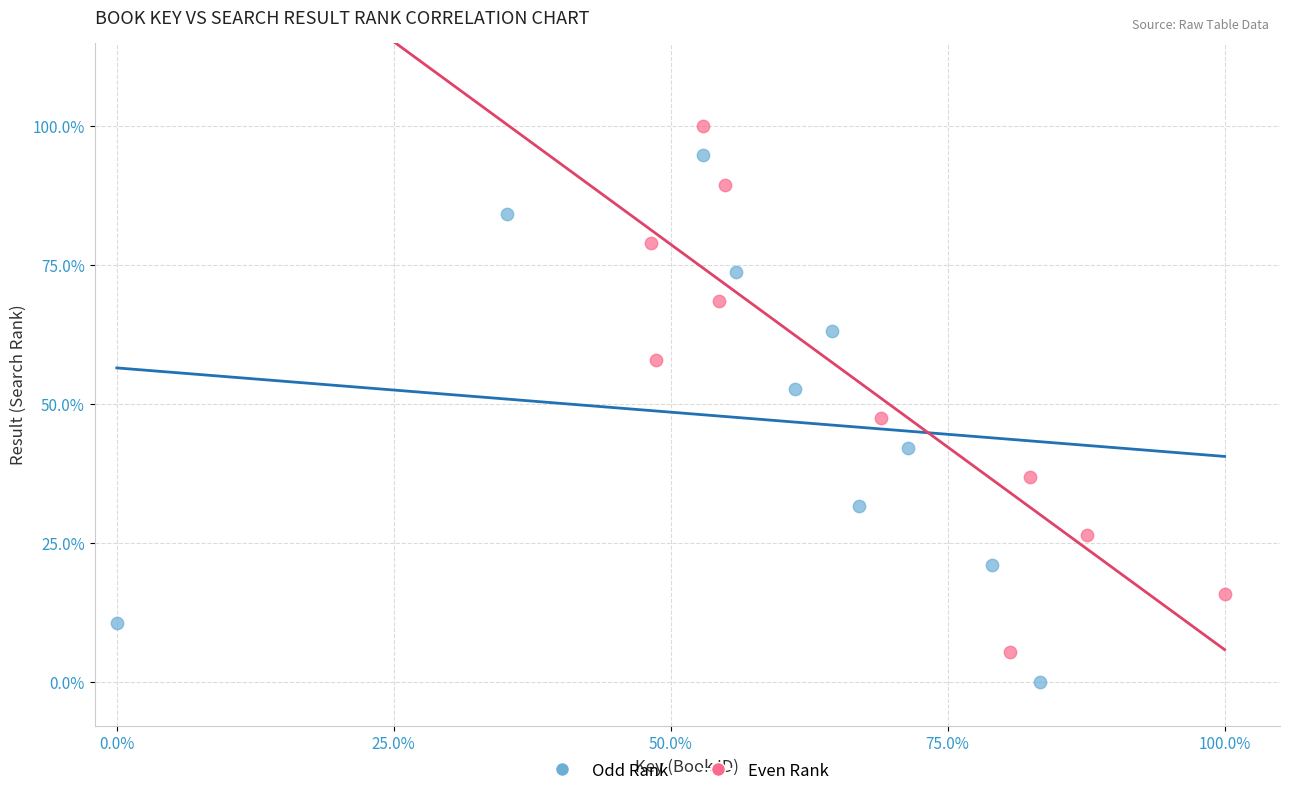

Which series reaches the minimum Y coordinate?

Odd Rank